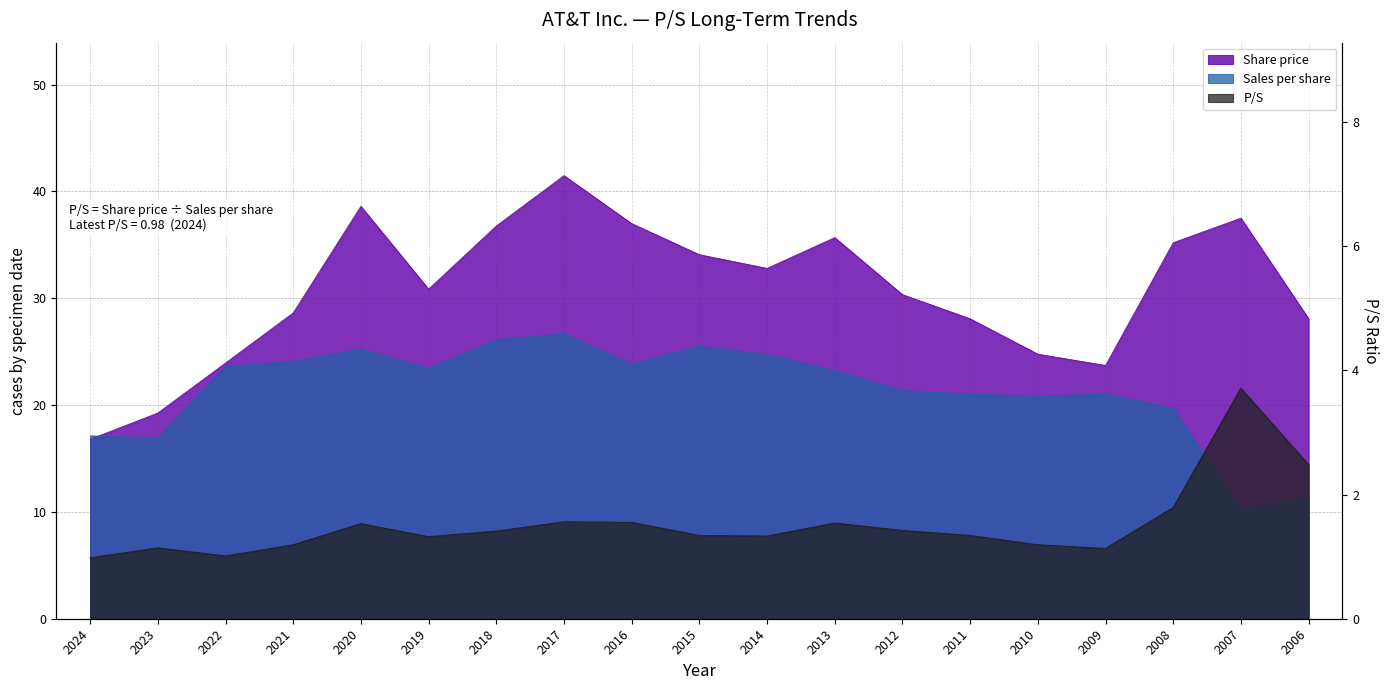

At which category is the sum across all series the highest?

2017